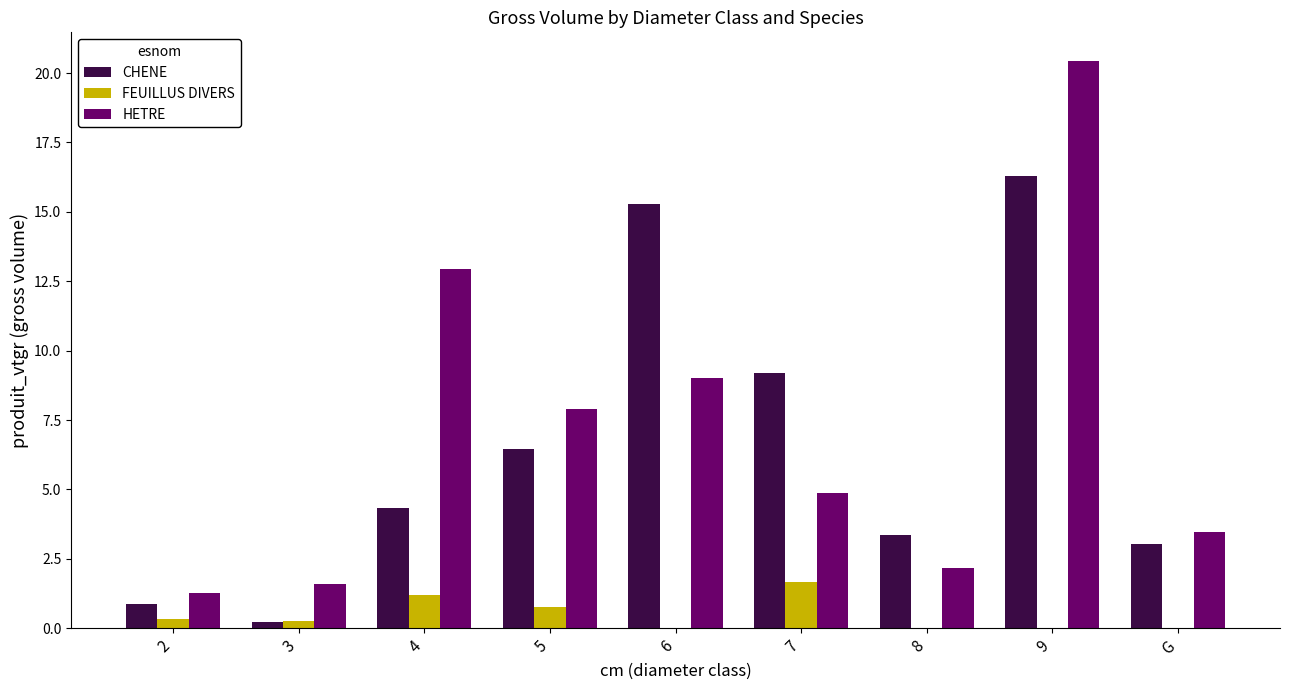

Which category has the highest value across all series?

9